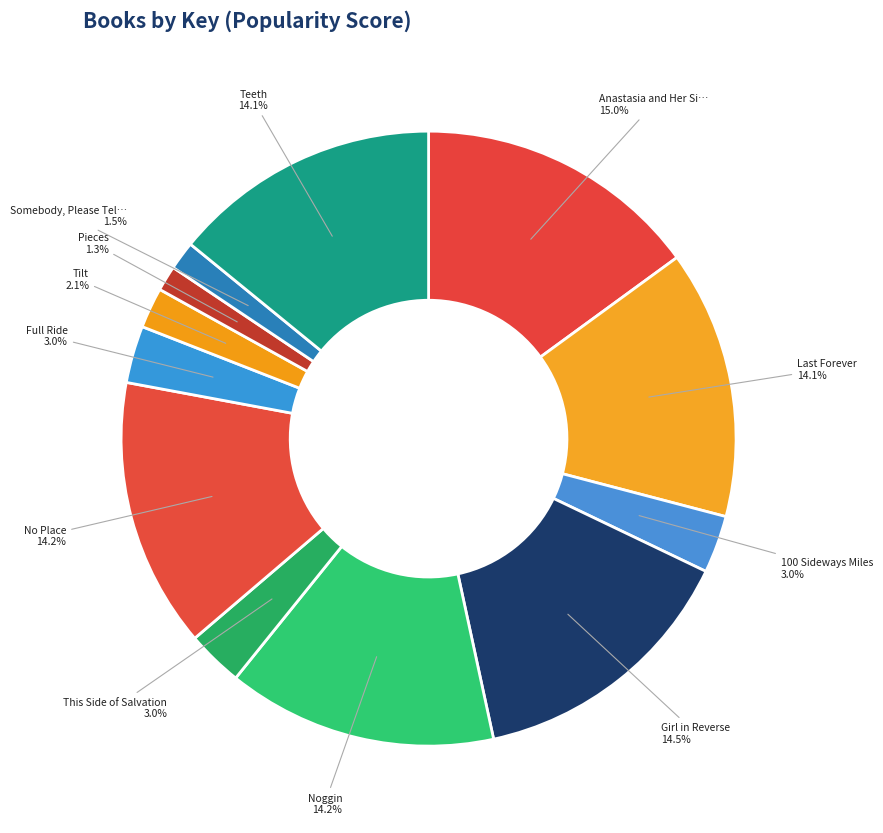

How many slices are in this pie chart?

12